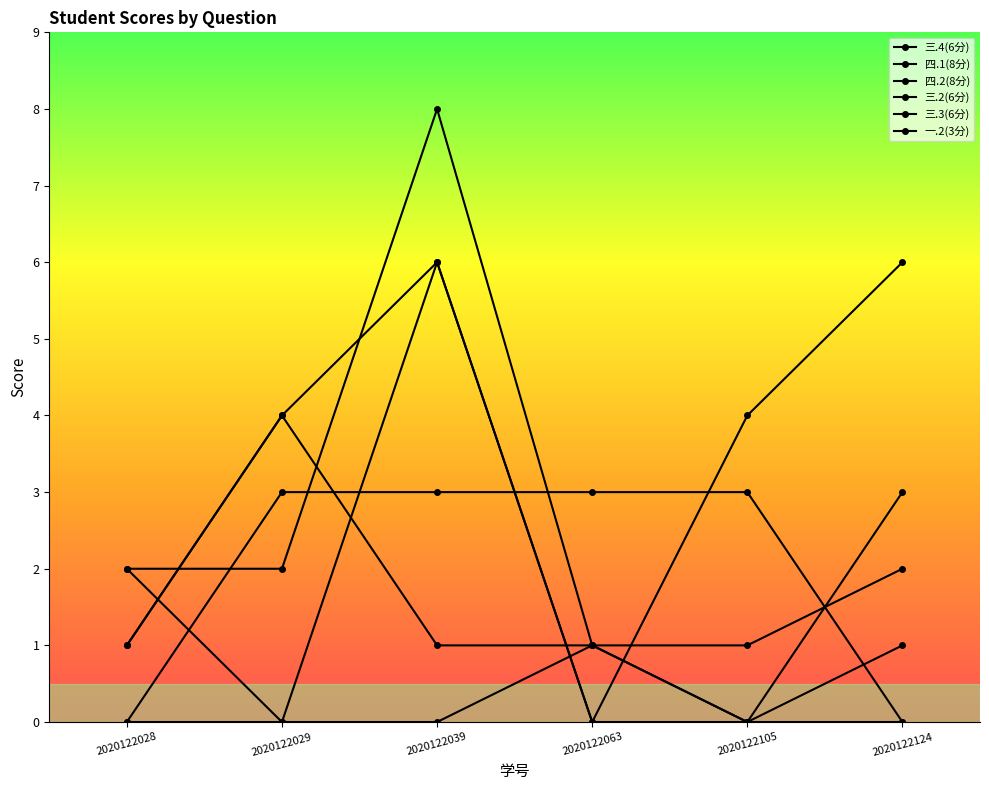

Does the chart have visible grid lines?

No